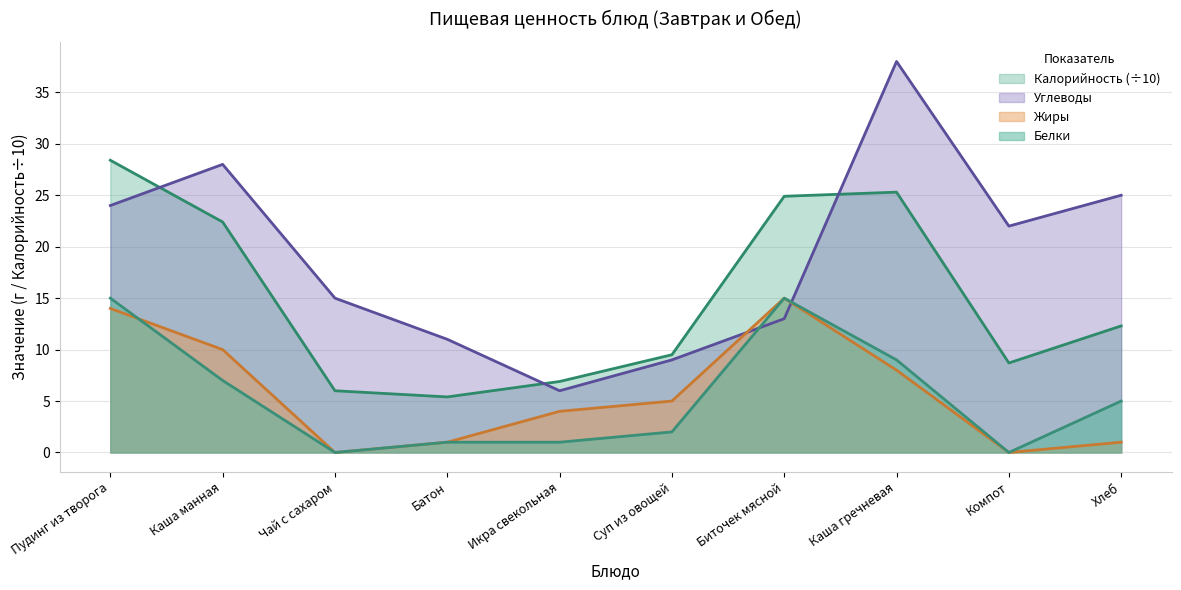

What is the difference between the Белки values at Икра свекольная and Каша гречневая?

8.0